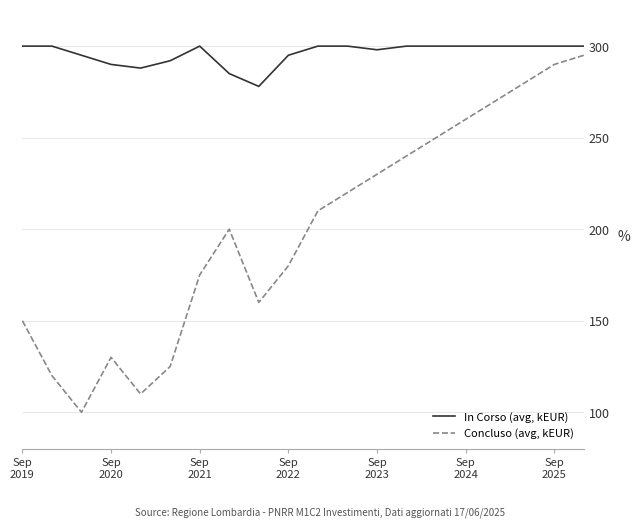

What is the difference between the second highest and second lowest values in the In Corso (avg, kEUR) series?

15